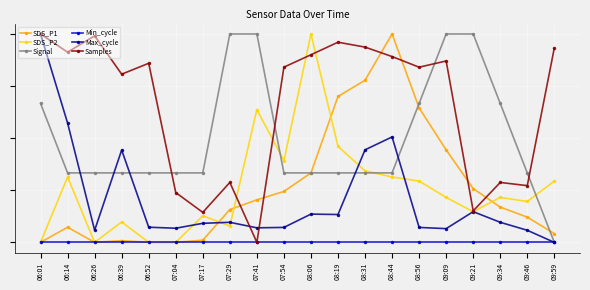

What are all the series names shown in the legend?

SDS_P1, SDS_P2, Signal, Min_cycle, Max_cycle, Samples